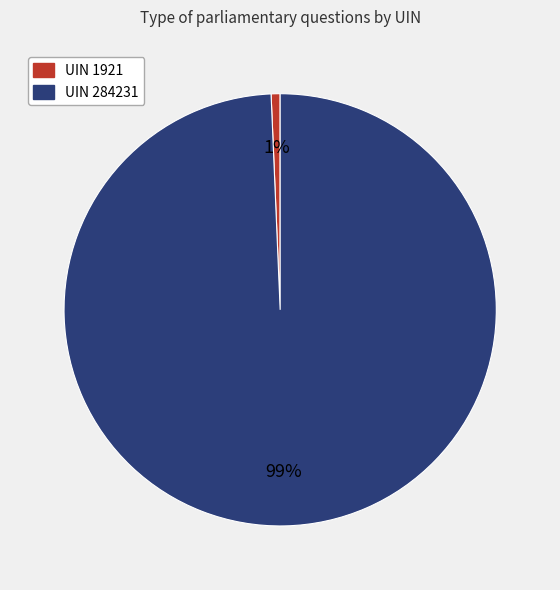

Between UIN 284231 and UIN 1921, which is larger?

UIN 284231